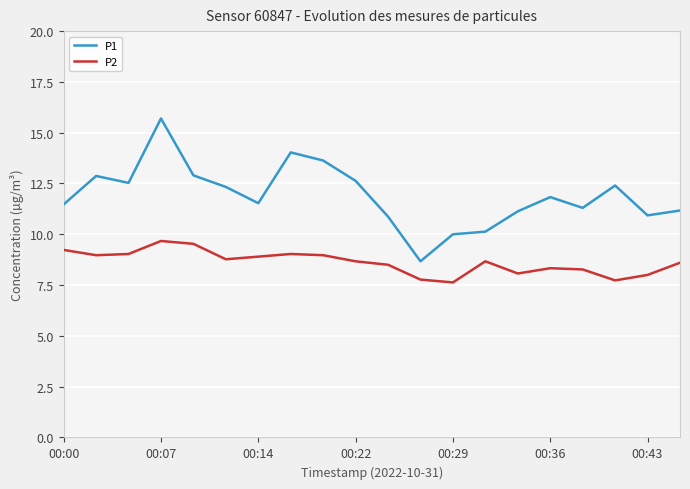

Which series has the largest range (max minus min)?

P1